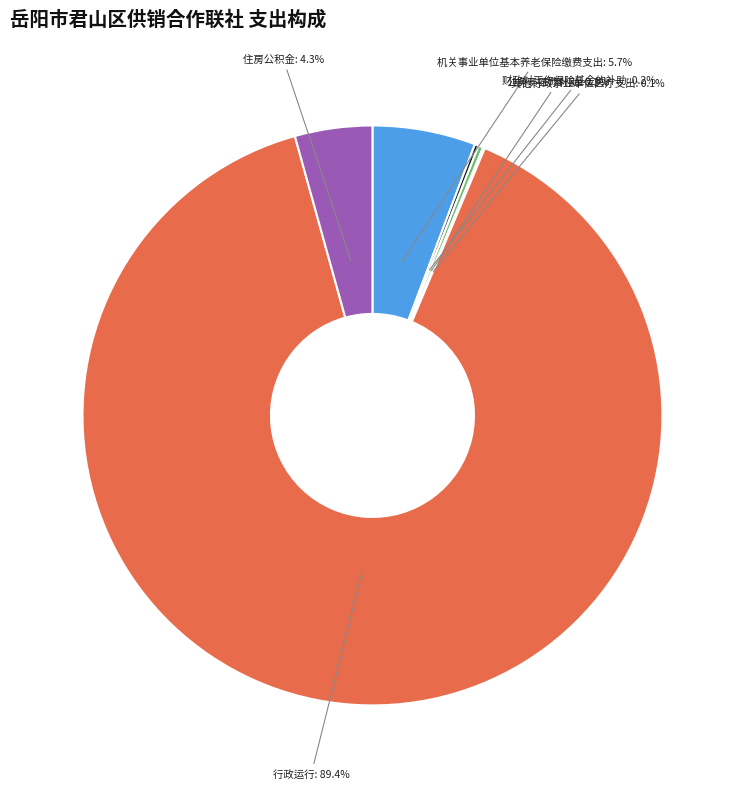

Does 行政运行 represent more than half of the total?

Yes